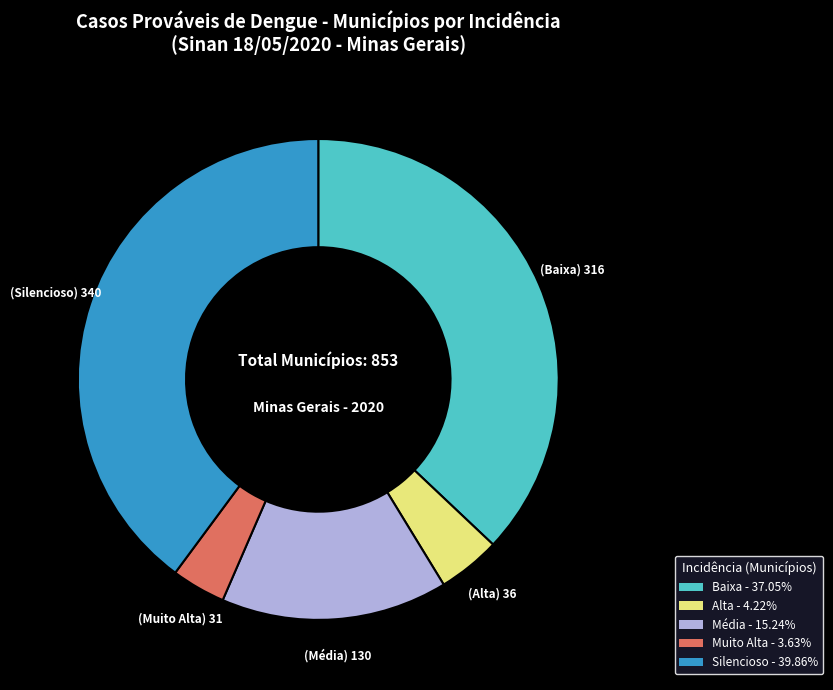

Which slice is the smallest?

Muito Alta